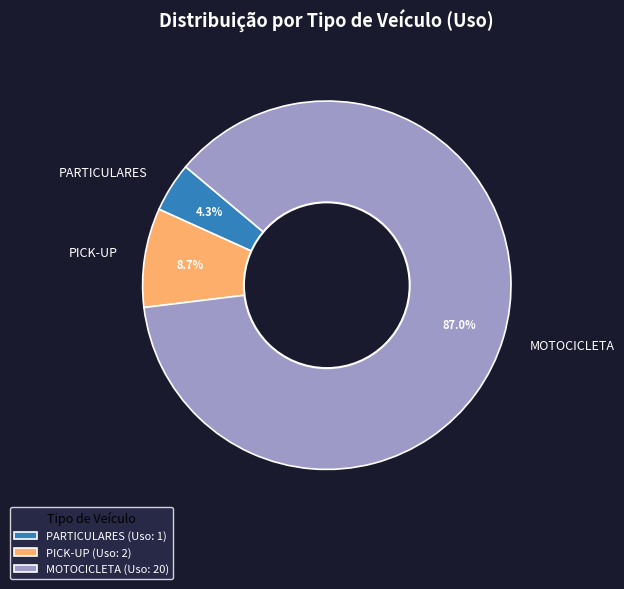

To the nearest percent, what is the average slice percentage?

33%